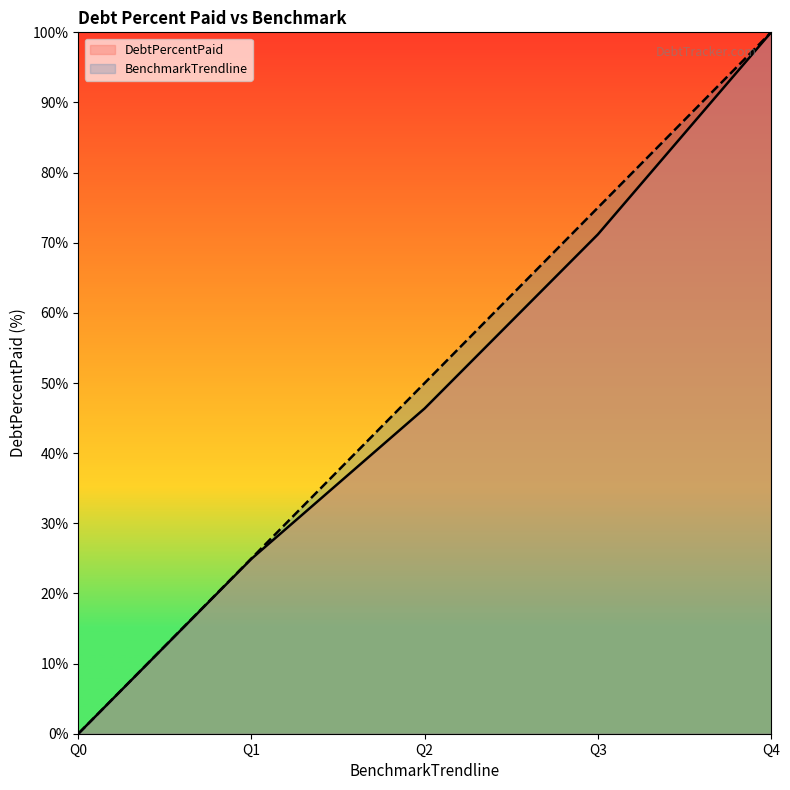

How many data points in BenchmarkTrendline are above 50?

2